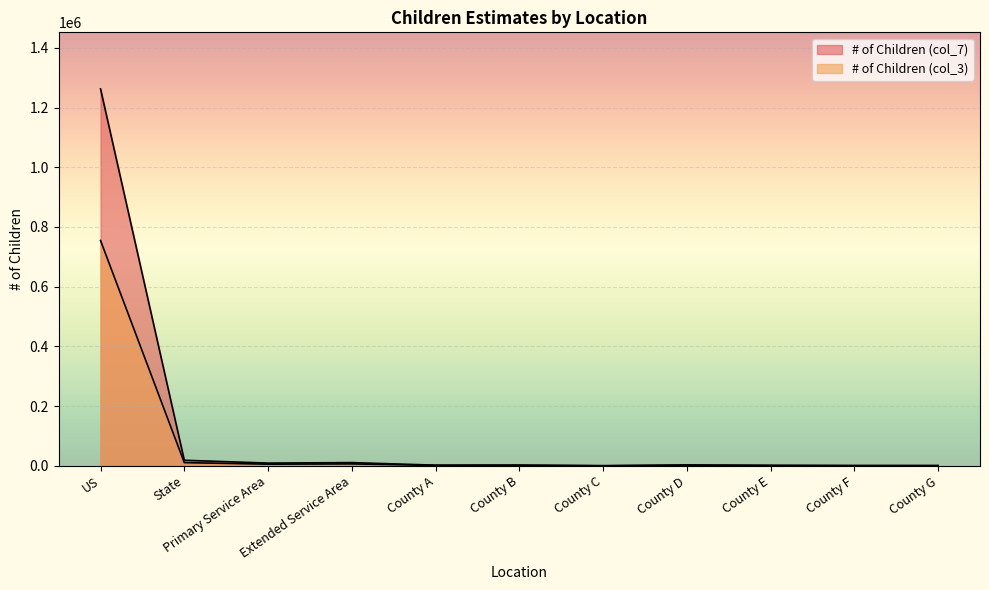

How many lines are shown in the chart?

2